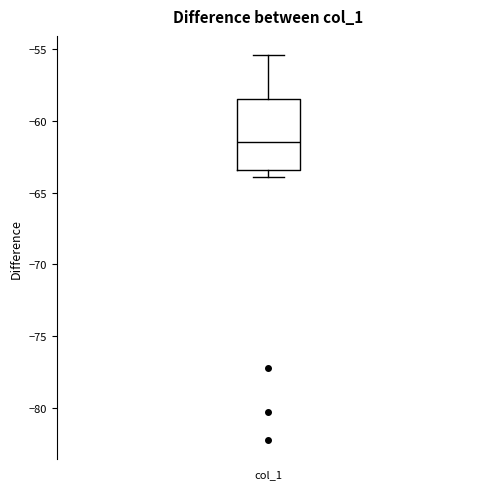

Where is the lower edge of the box for col_1 on the y-axis? The values are not printed on the chart, so give them approximately, as read against the axis.

-63.5